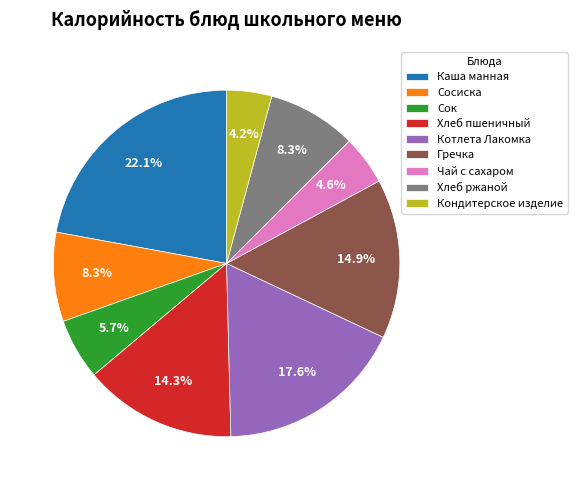

How many segments does this pie chart have?

9